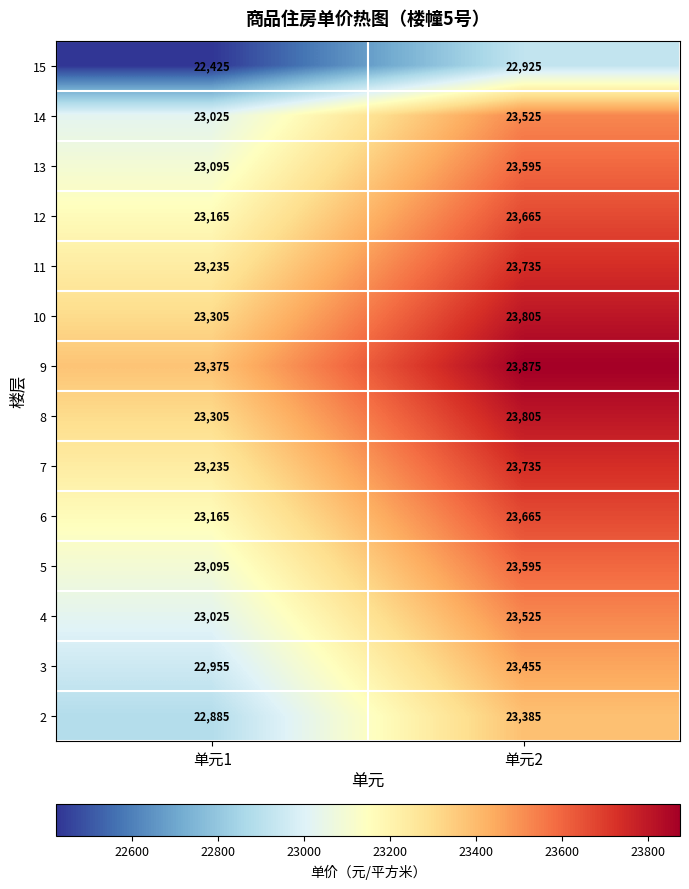

Count the number of categories in the chart.

2